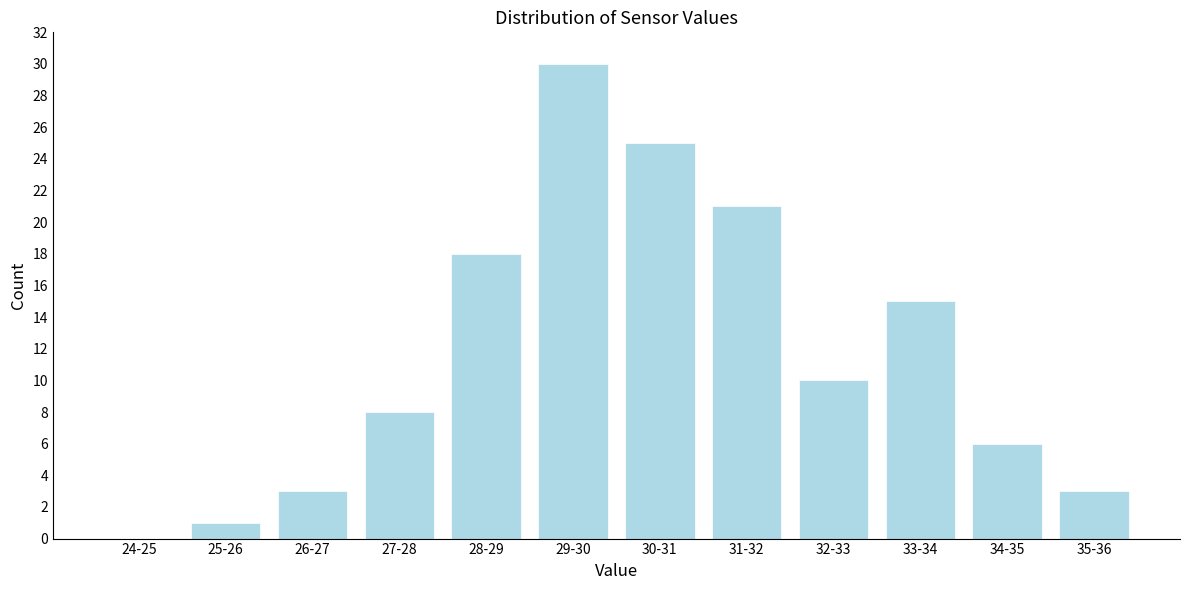

Reading left to right, list all the values displayed in this chart.

24-25=0	25-26=1	26-27=3	27-28=8	28-29=18	29-30=30	30-31=25	31-32=21	32-33=10	33-34=15	34-35=6	35-36=3